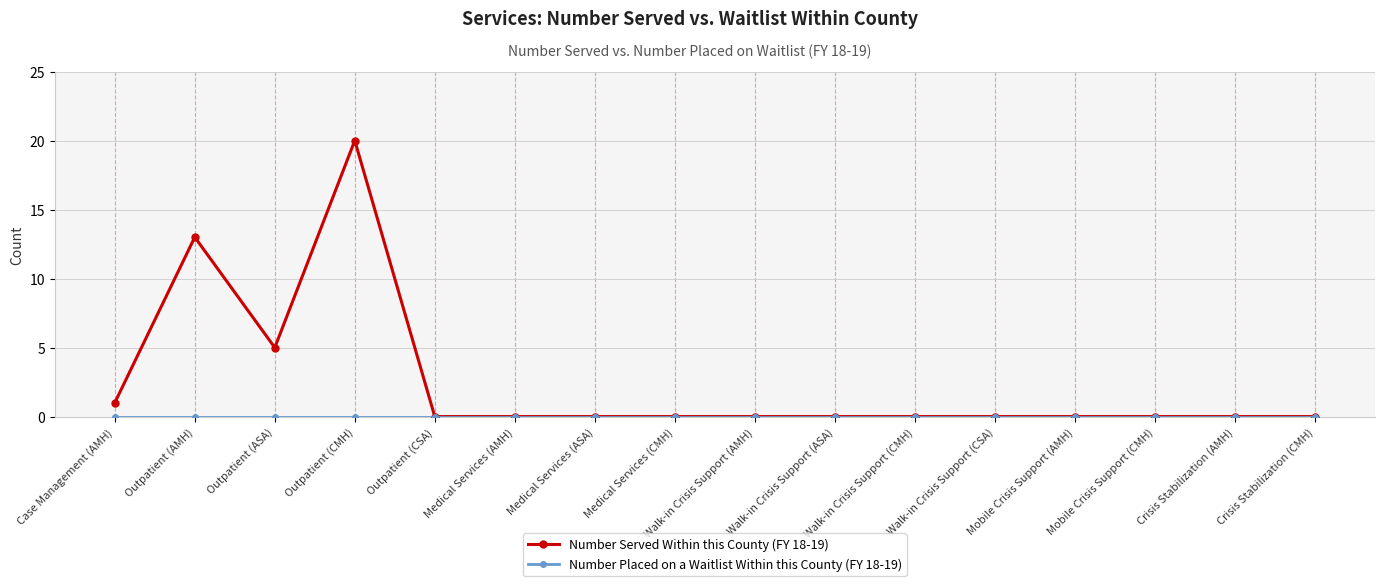

The Number Served Within this County (FY 18-19) series shows 0 at Walk-in Crisis Support (ASA). True or false?

True